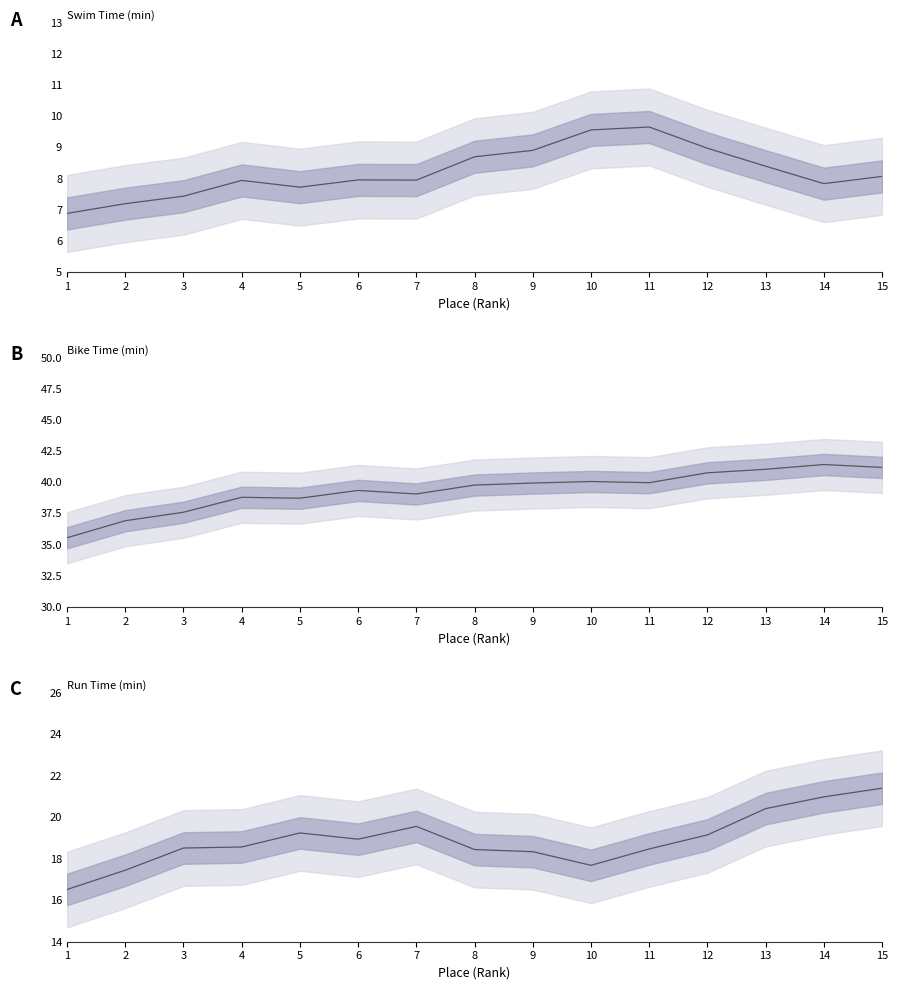

True or false: Swim Time (min) has a value of 6.9 at 1.

True